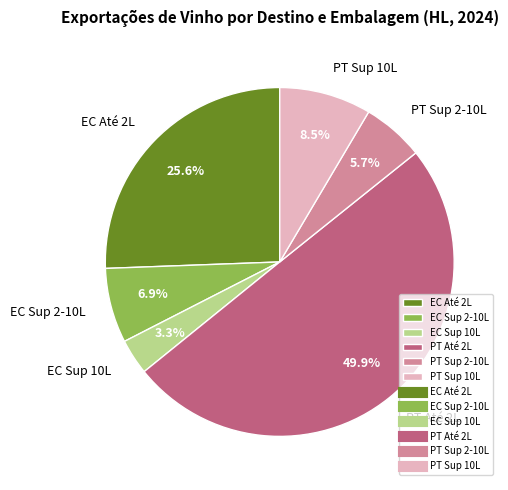

Does EC Sup 10L account for over 50% of the chart?

No